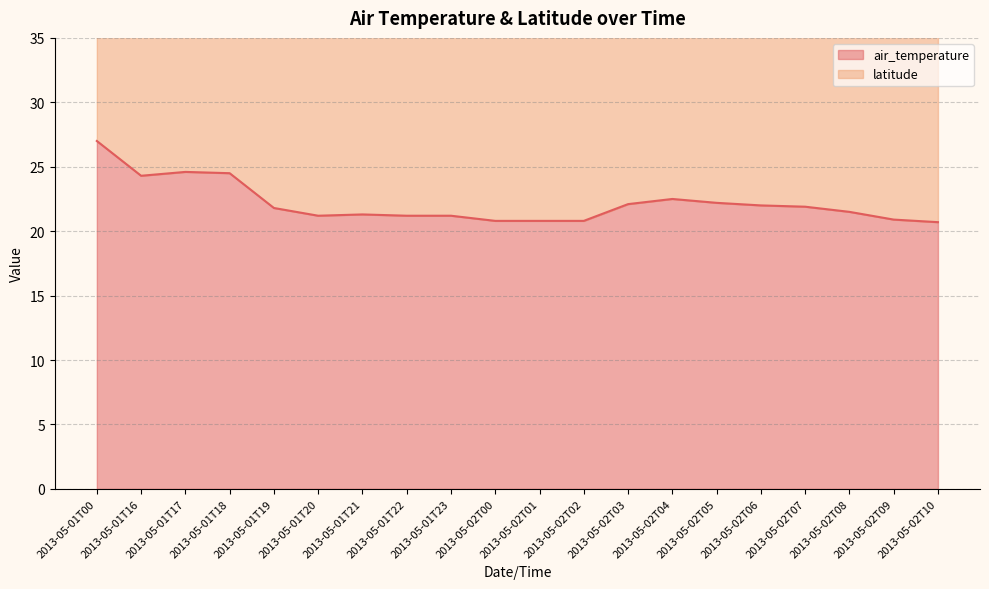

What is the value of the 12th point from the left?

20.8